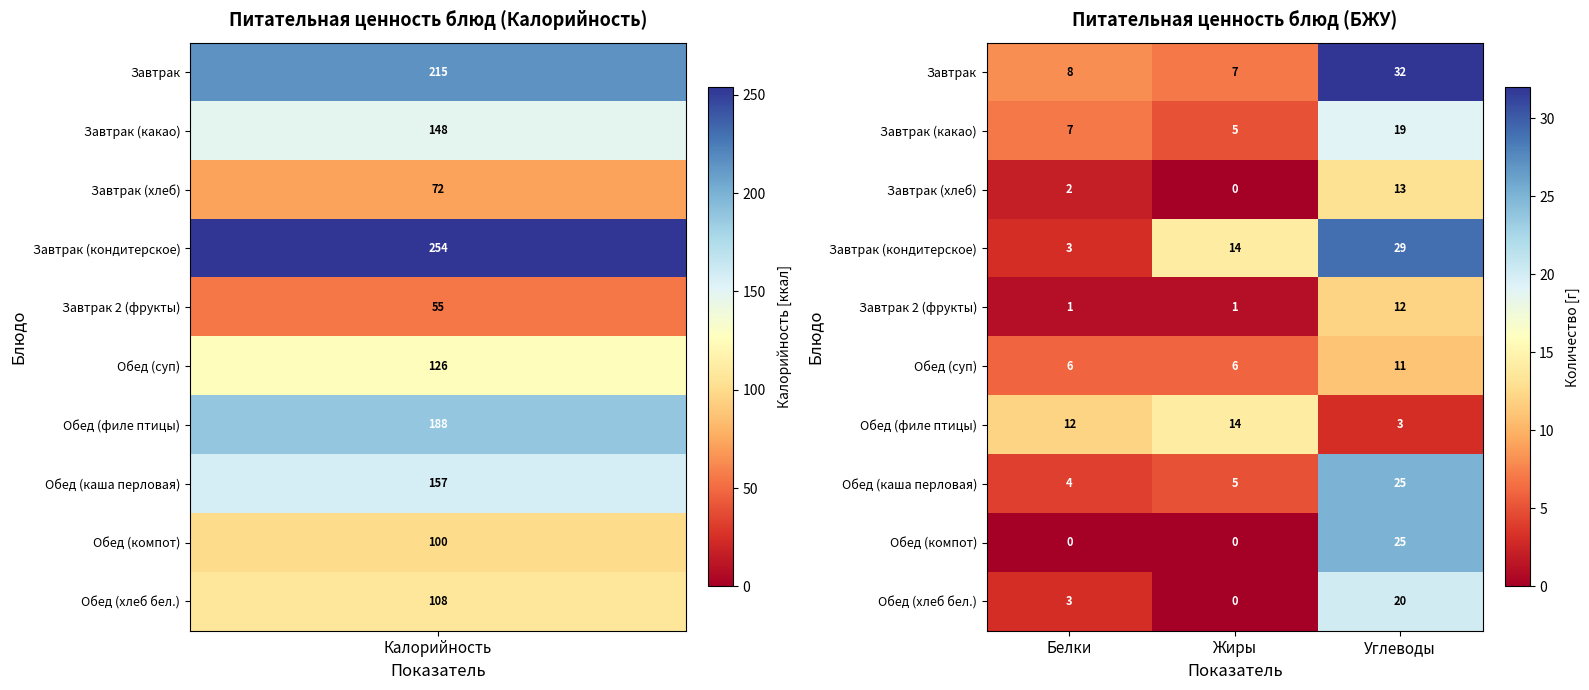

Which category has the highest value in the Завтрак (какао) series?

Углеводы